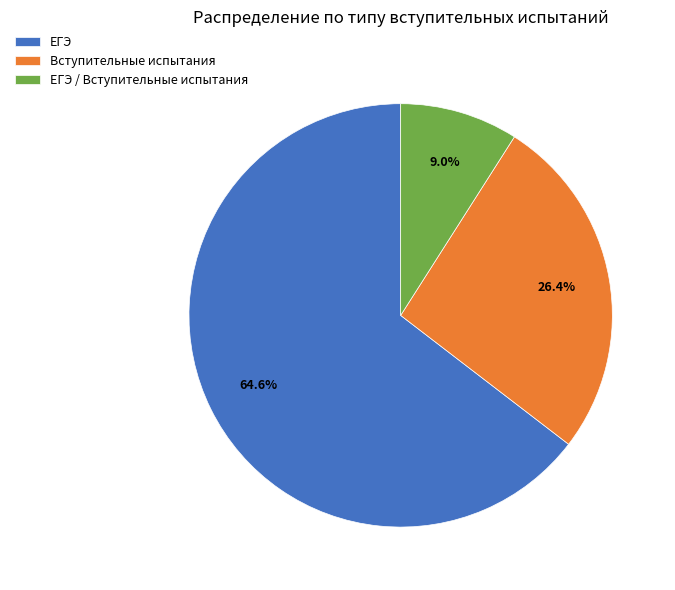

How many segments does this pie chart have?

3